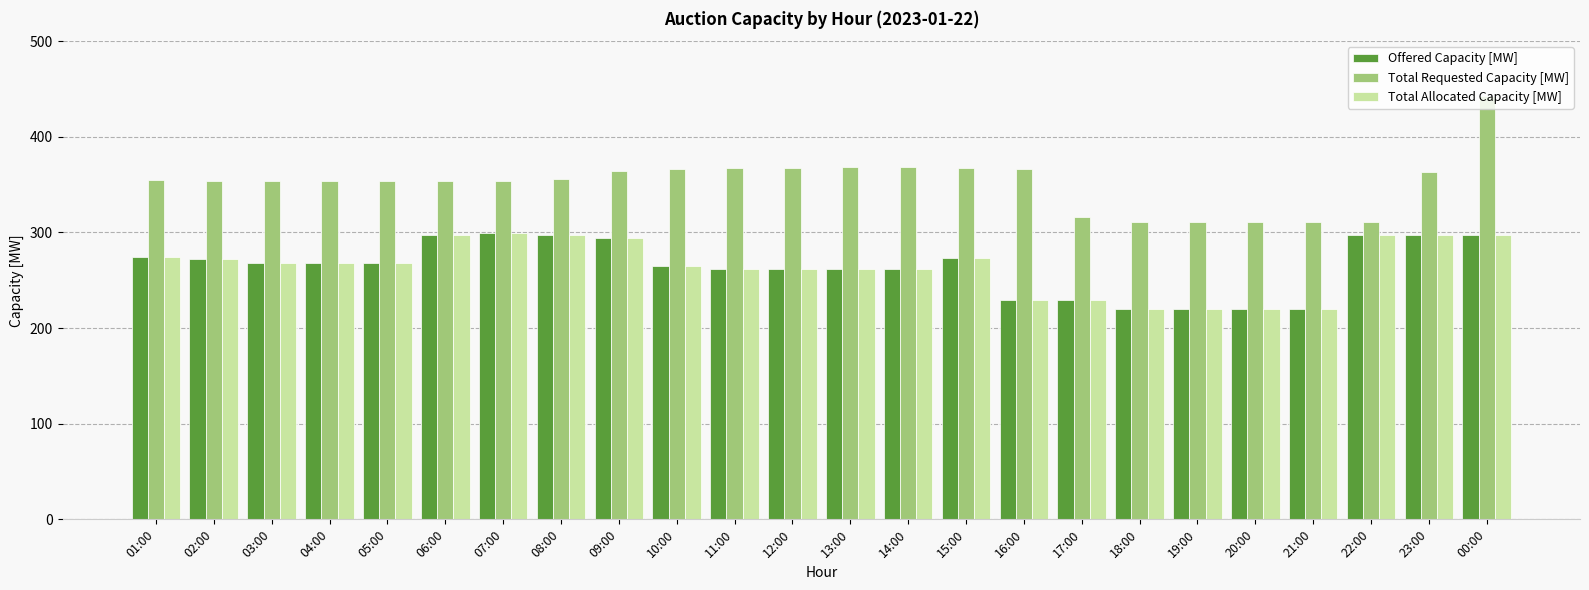

What is the value of the Offered Capacity [MW] bar at the 20th from the left?

220